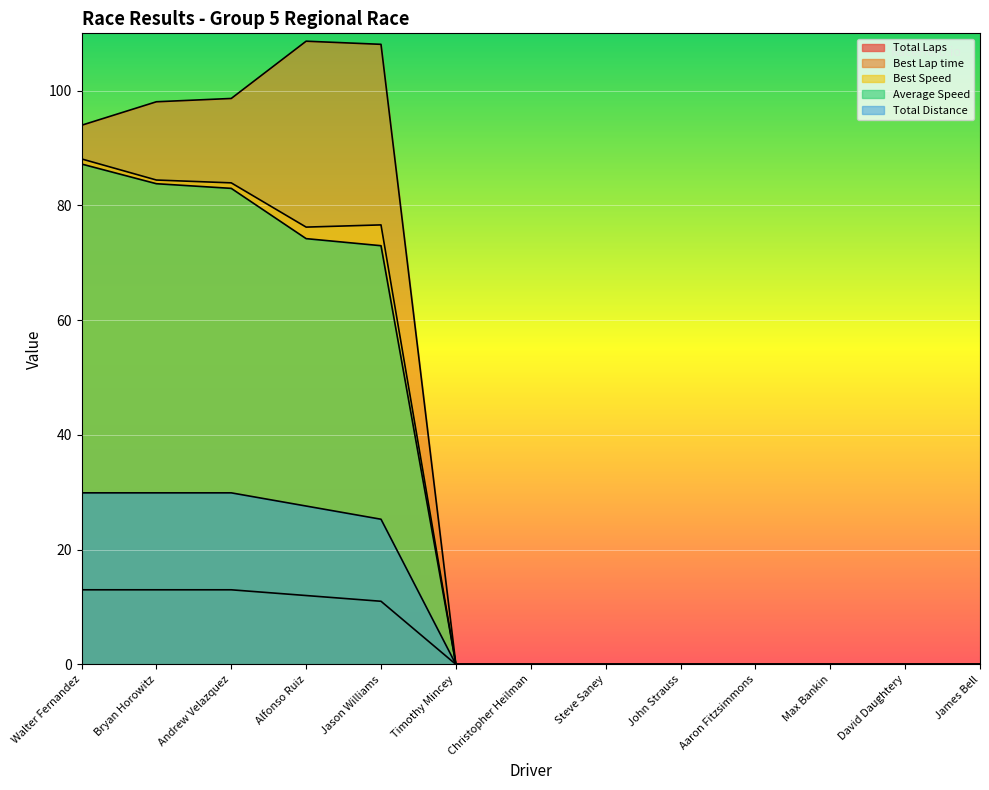

How many positive values does the Total Laps series have?

5